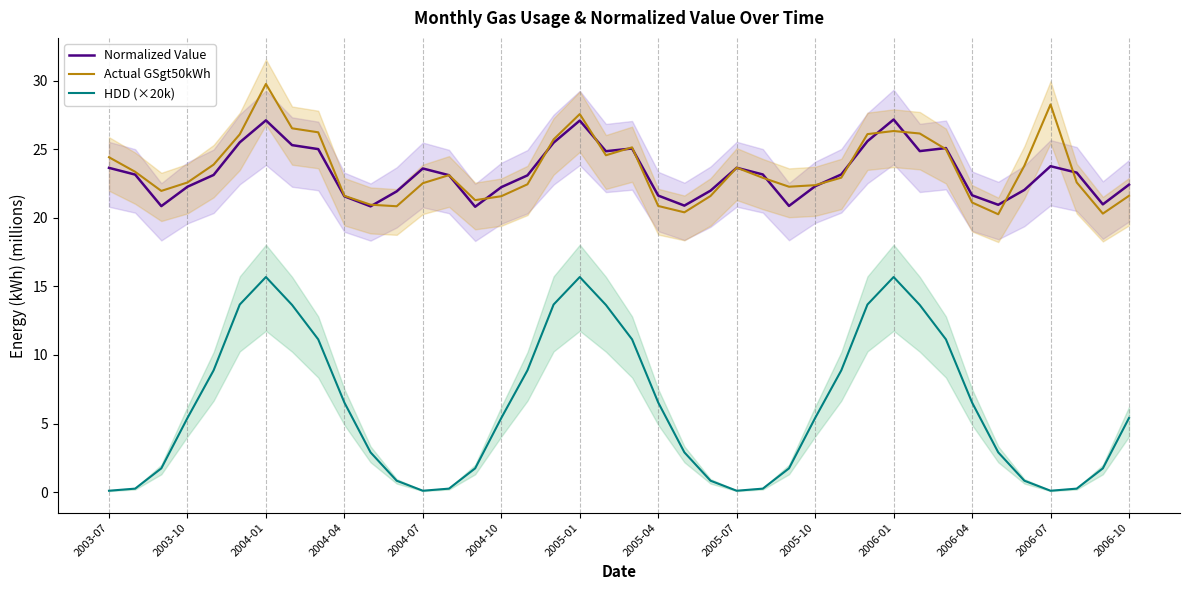

How many interior local peaks does the Actual GSgt50kWh series have?

7